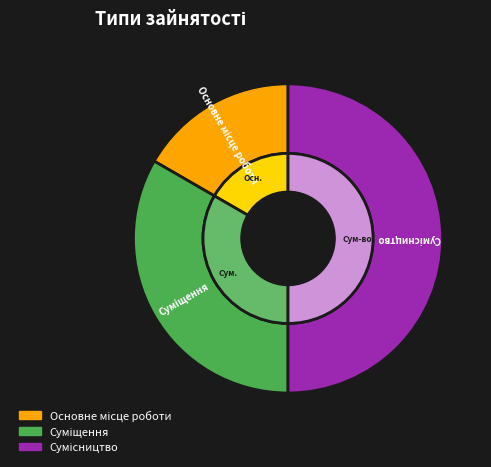

What is the smallest slice in the pie chart?

Основне місце роботи